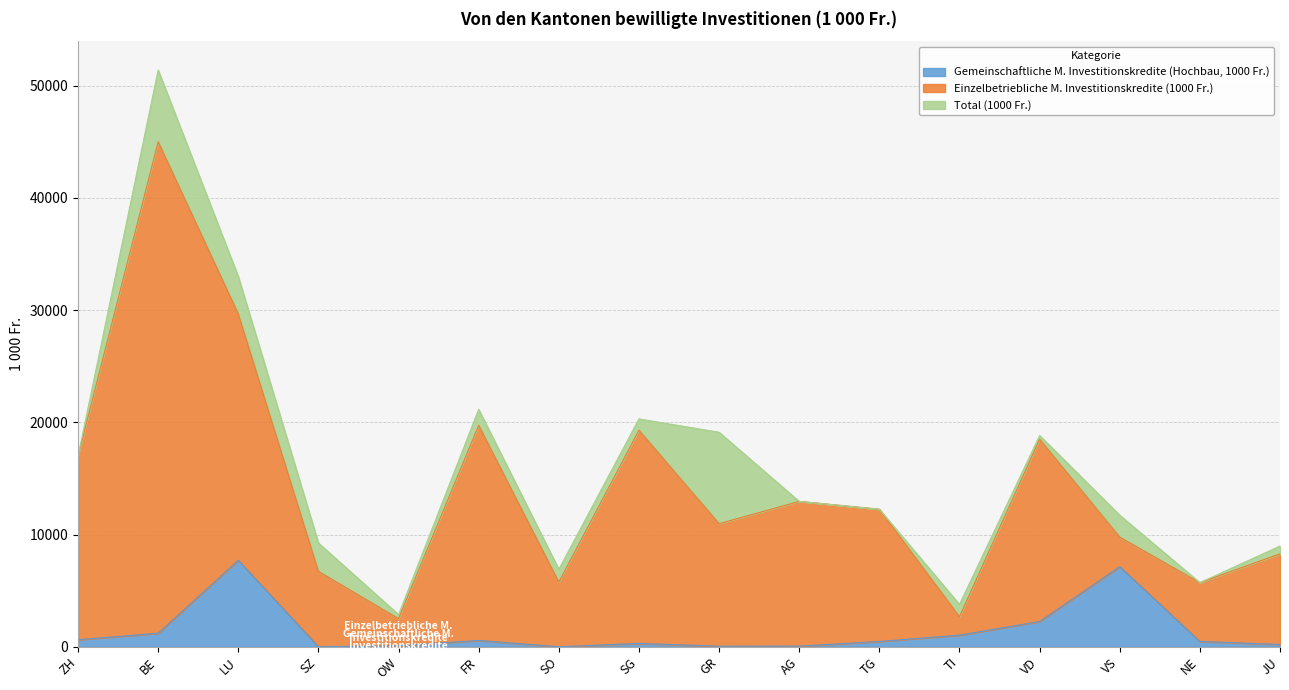

Where is Gemeinschaftliche M. Investitionskredite (Hochbau, 1000 Fr.) nearest to the value 3855?

VD